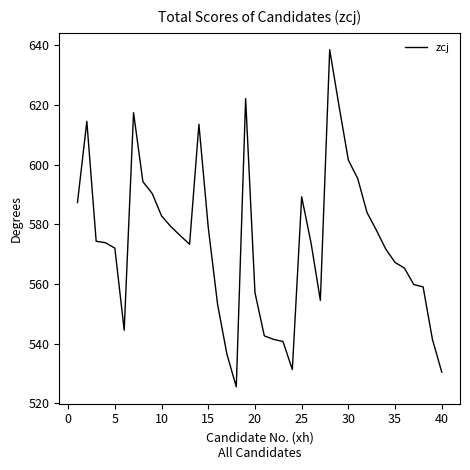

What is the sum of all values?

22951.6